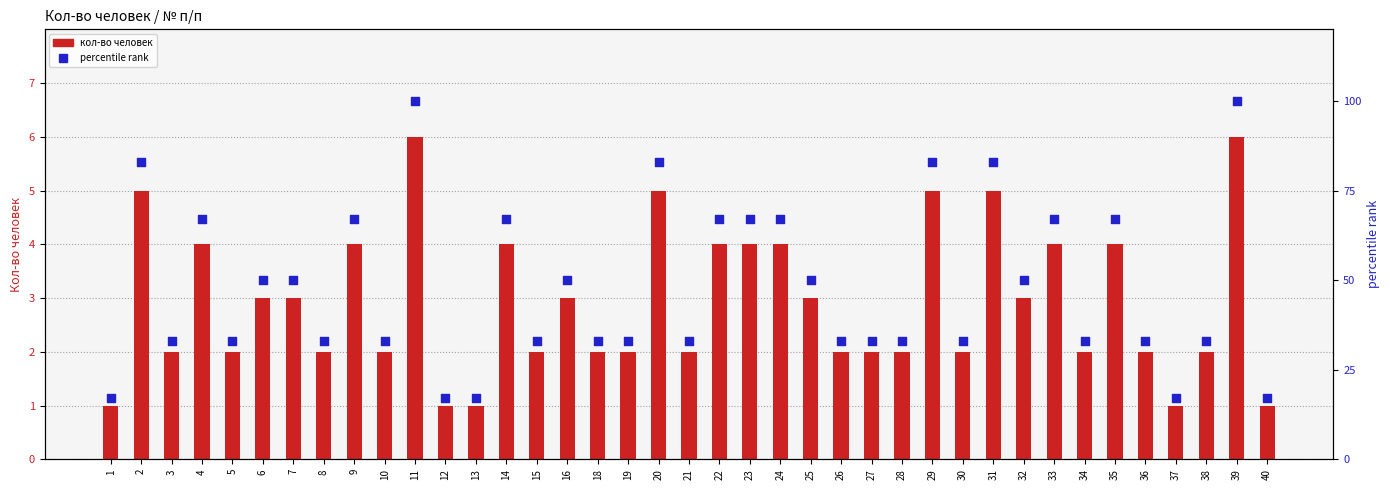

Which series has the largest Y range (max minus min)?

percentile rank